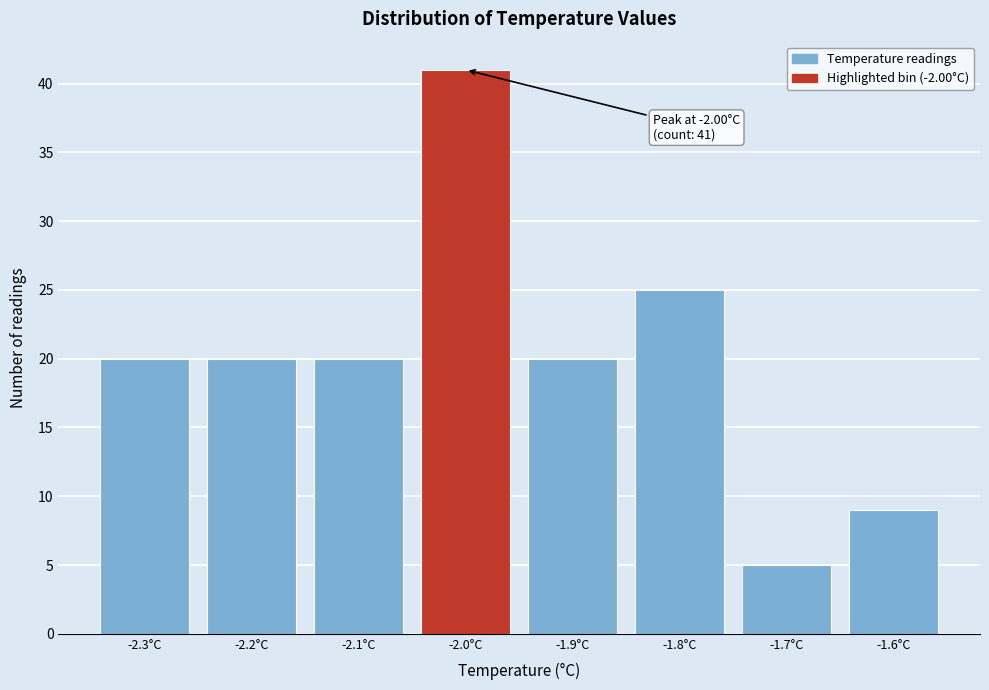

Reading right to left, list all the values displayed in this chart.

9	5	25	20	41	20	20	20